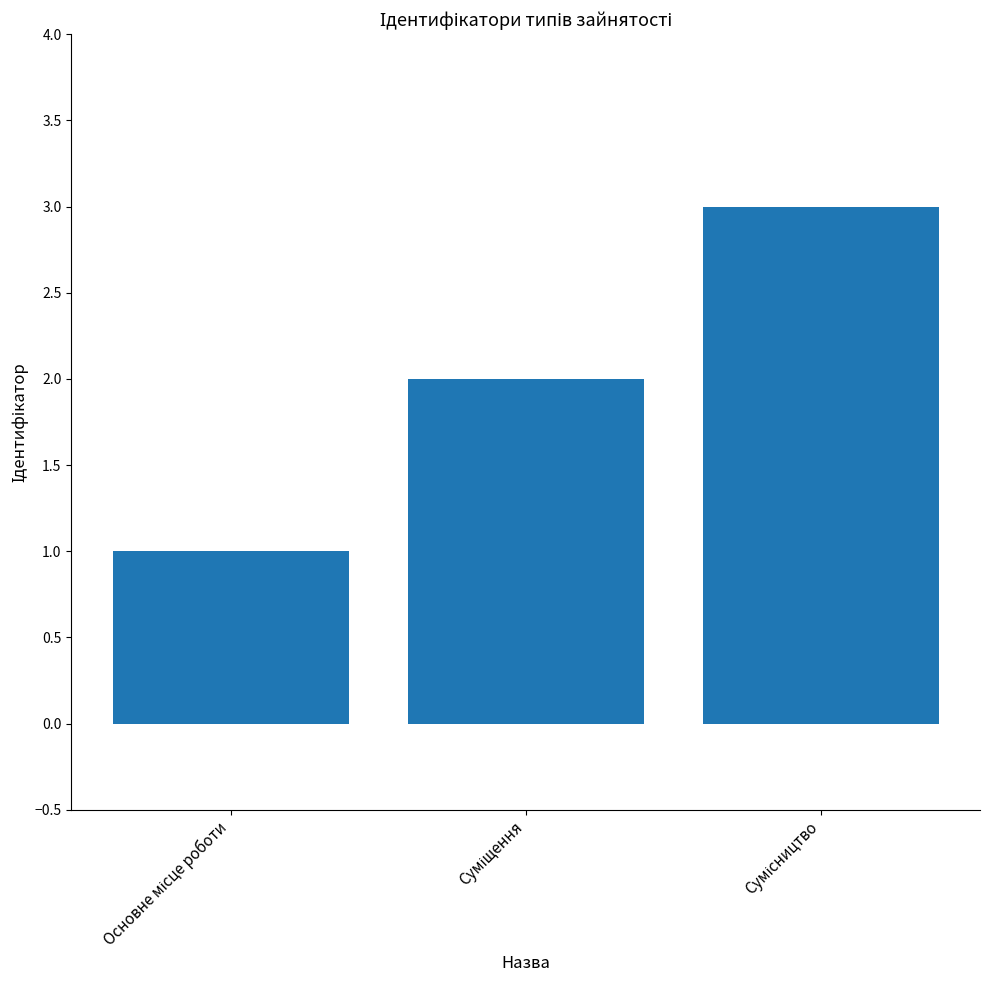

Does the chart contain stacked bars?

No